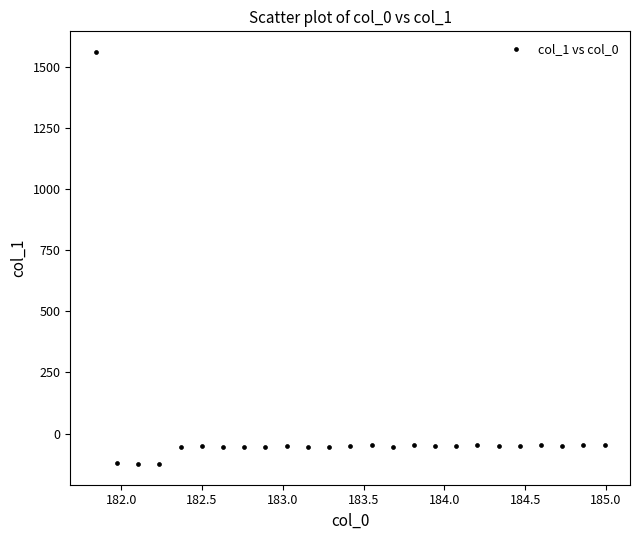

What is the range of X values (max minus min)?

3.1